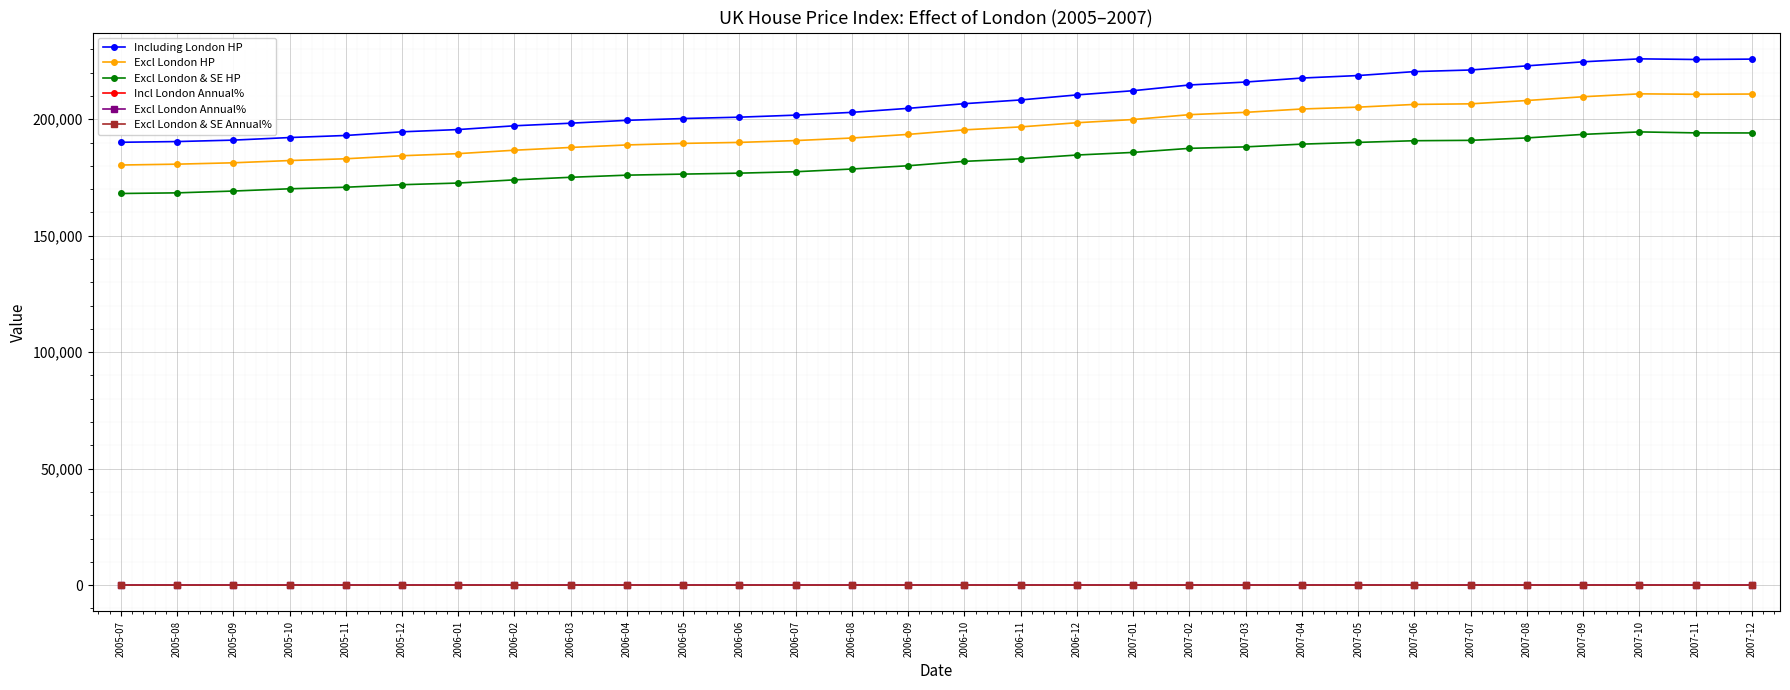

What is the difference between the Excl London & SE HP values at 2006-08 and 2007-10?

15929.0